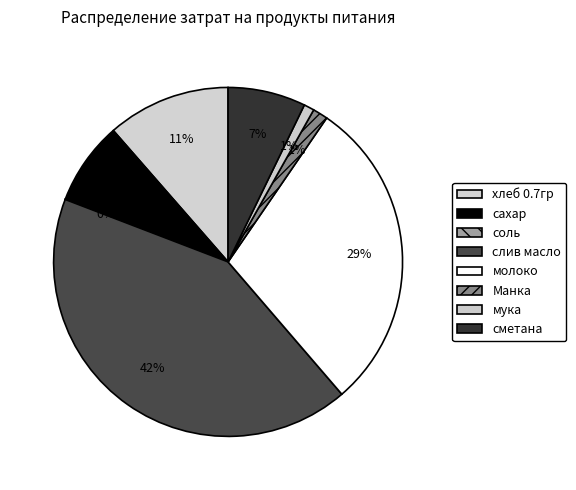

What is the ratio of the value at сметана to the value at слив масло?

0.2